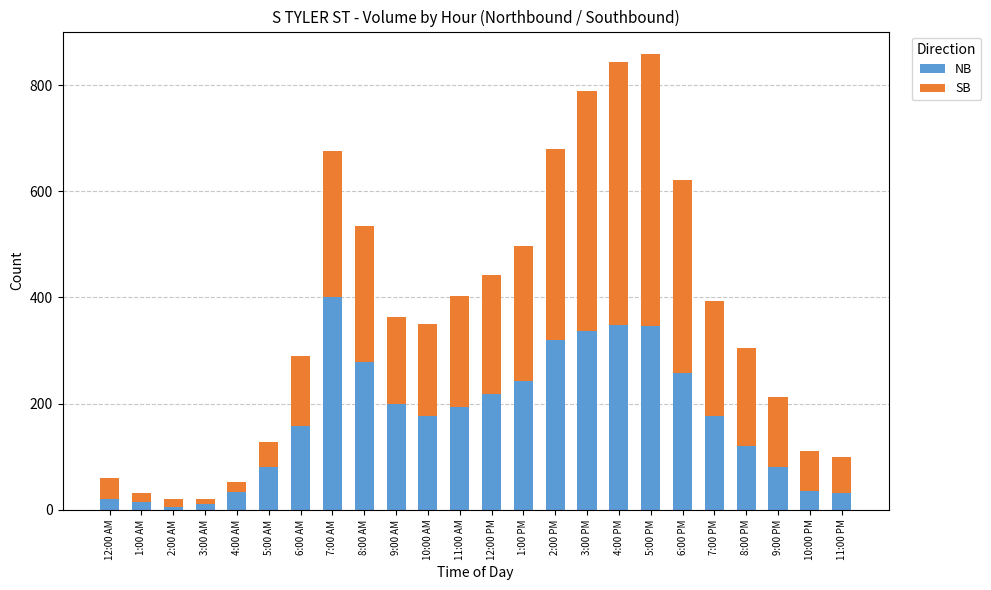

True or false: NB has a value of 18 at 9:00 PM.

False